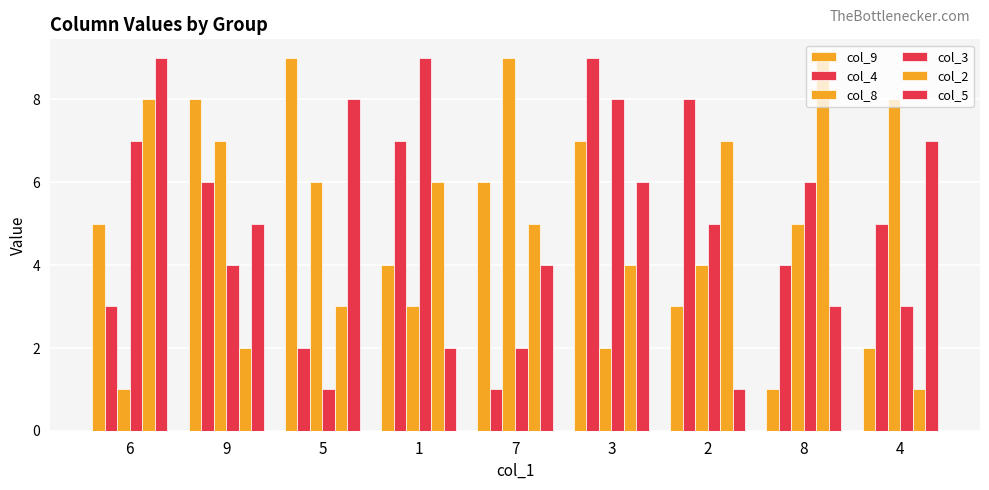

Which series has the largest total across all categories?

col_9